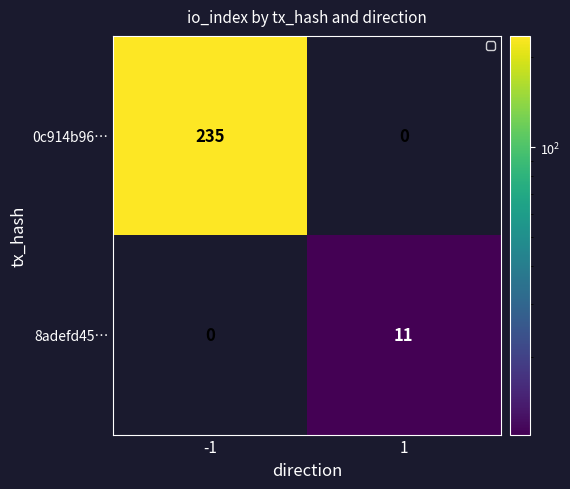

At -1, list the series in order from largest to smallest.

0c914b96…, 8adefd45…